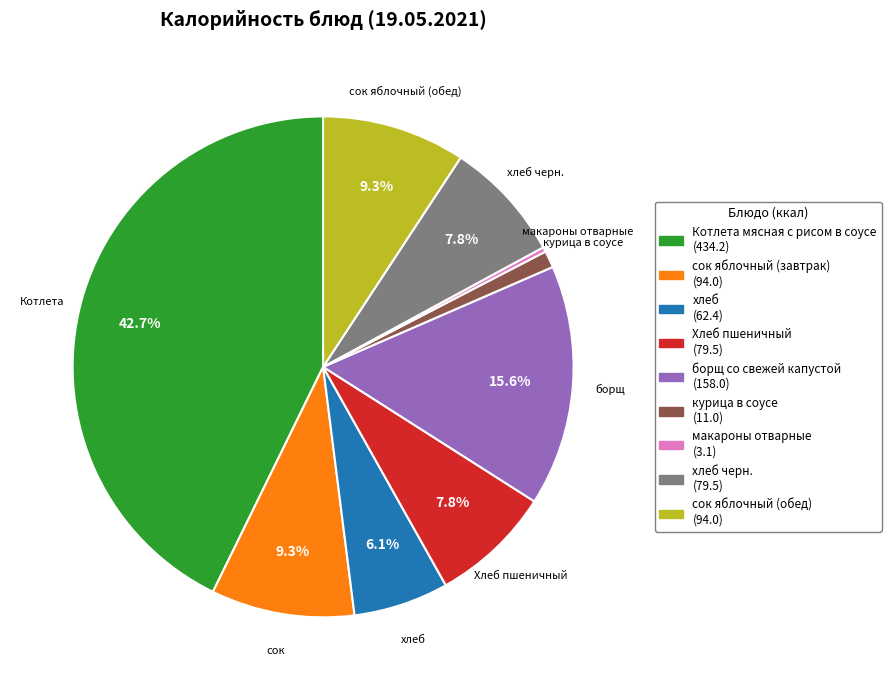

Count the number of slices in the pie.

9